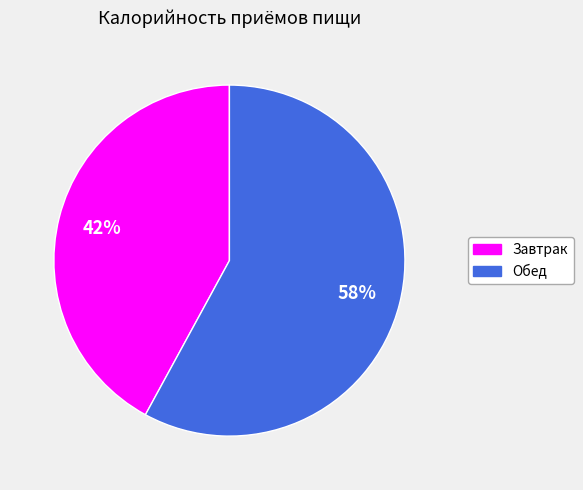

How many slices are in this pie chart?

2